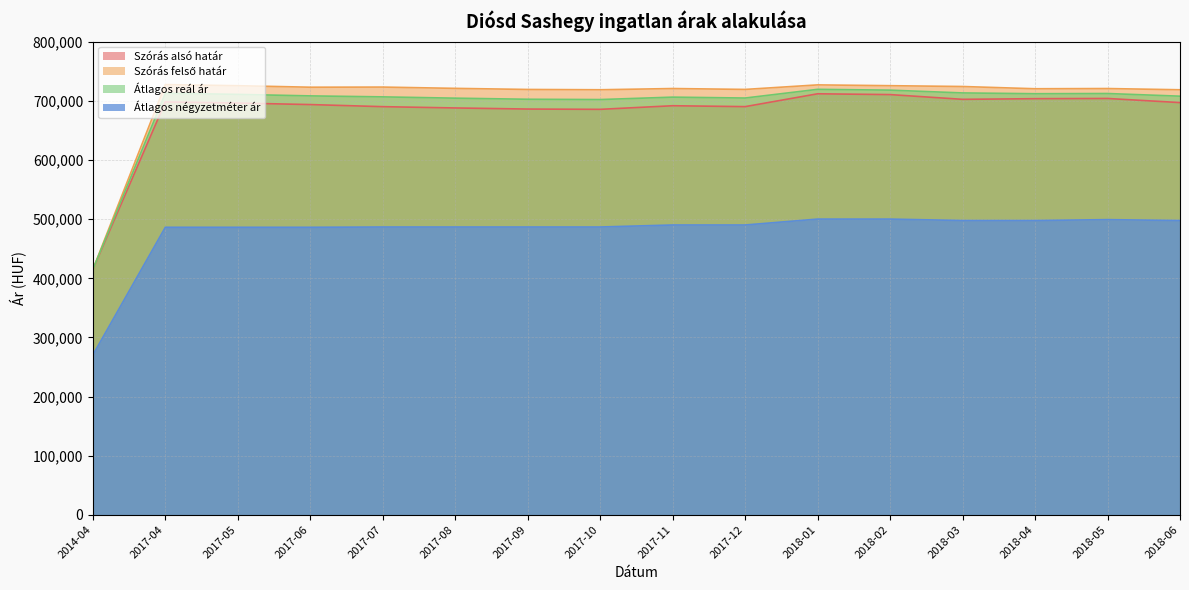

True or false: Szórás alsó határ and Átlagos reál ár cross at least once.

False